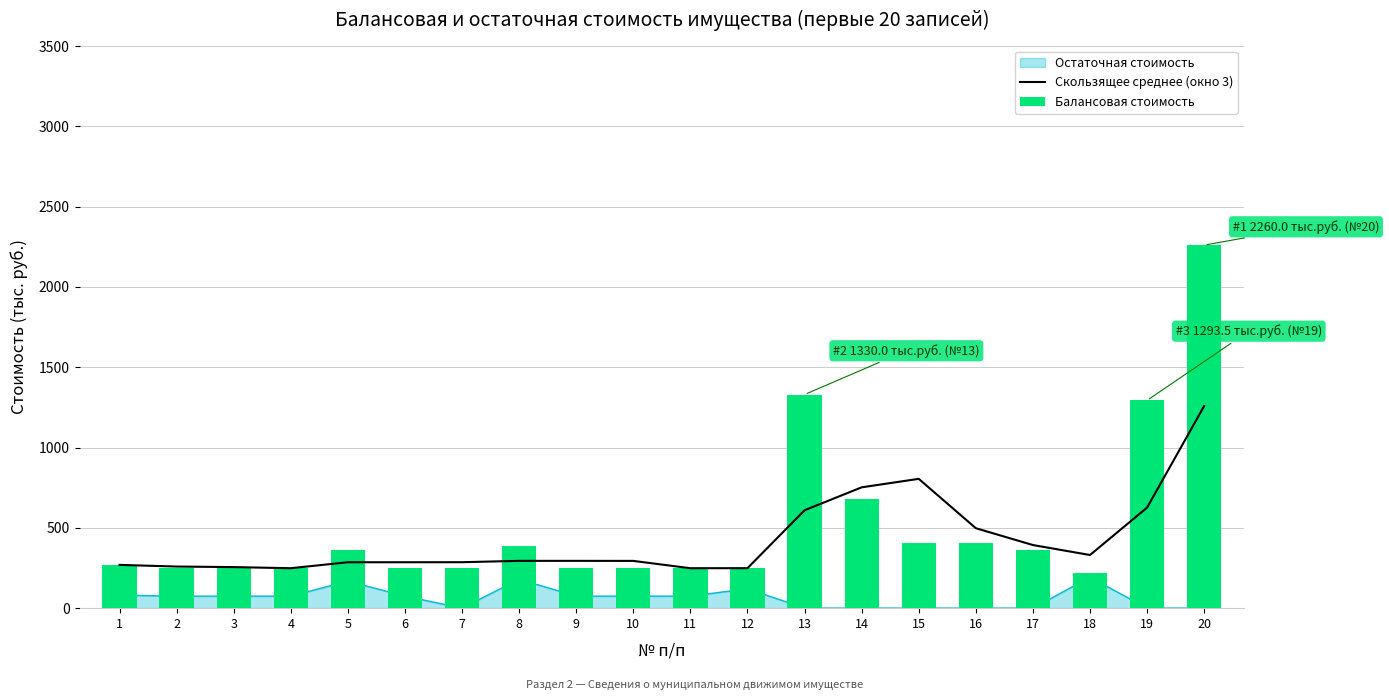

Count the number of categories in the chart.

20